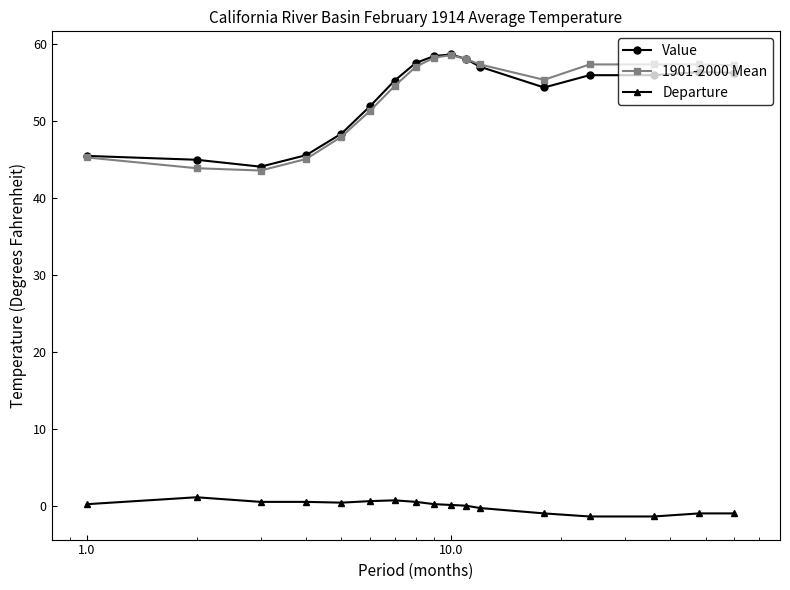

True or false: Departure has more than 0 interior local peaks.

True